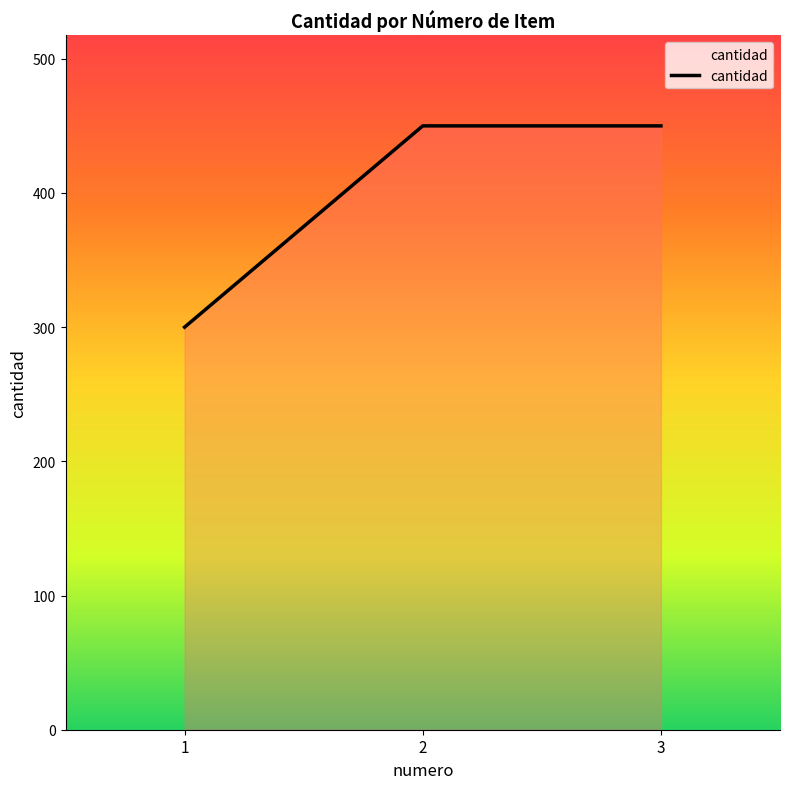

What is the ratio of the value at 2 to the value at 3?

1.0